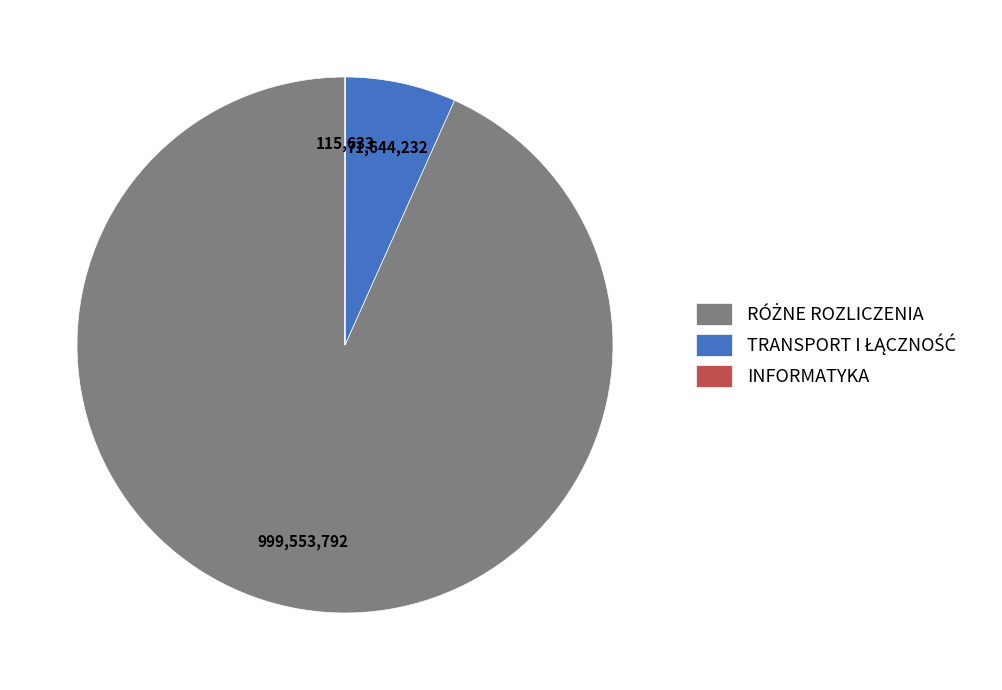

Does any single category account for the majority?

Yes